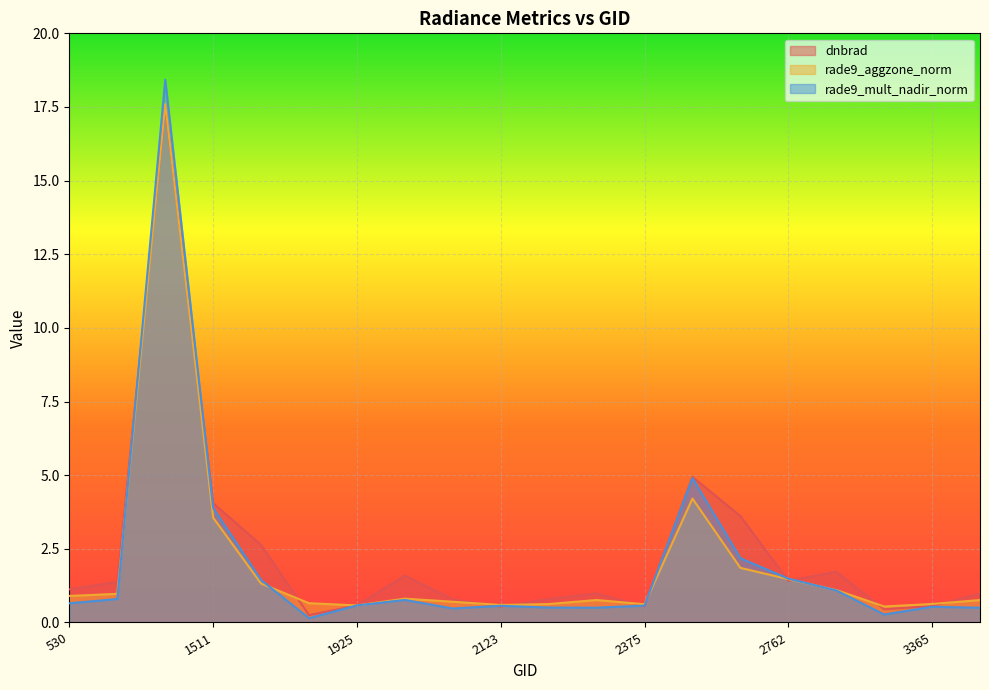

List the labels in order of rade9_aggzone_norm value, largest first.

1475, 2546, 1511, 2690, 2762, 1601, 2834, 102501, 530, 1988, 2249, 3446, 2051, 1808, 3365, 2213, 2375, 2123, 1925, 3266